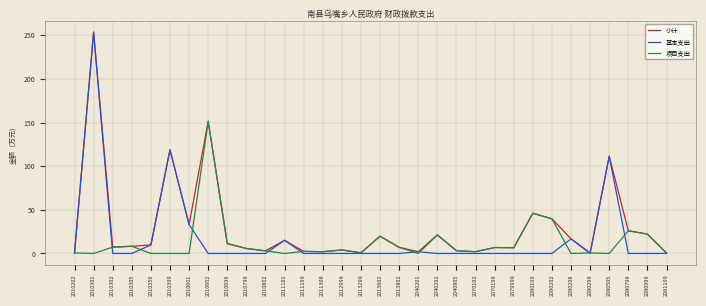

The 小计 series shows 39.8 at 2080202. True or false?

True